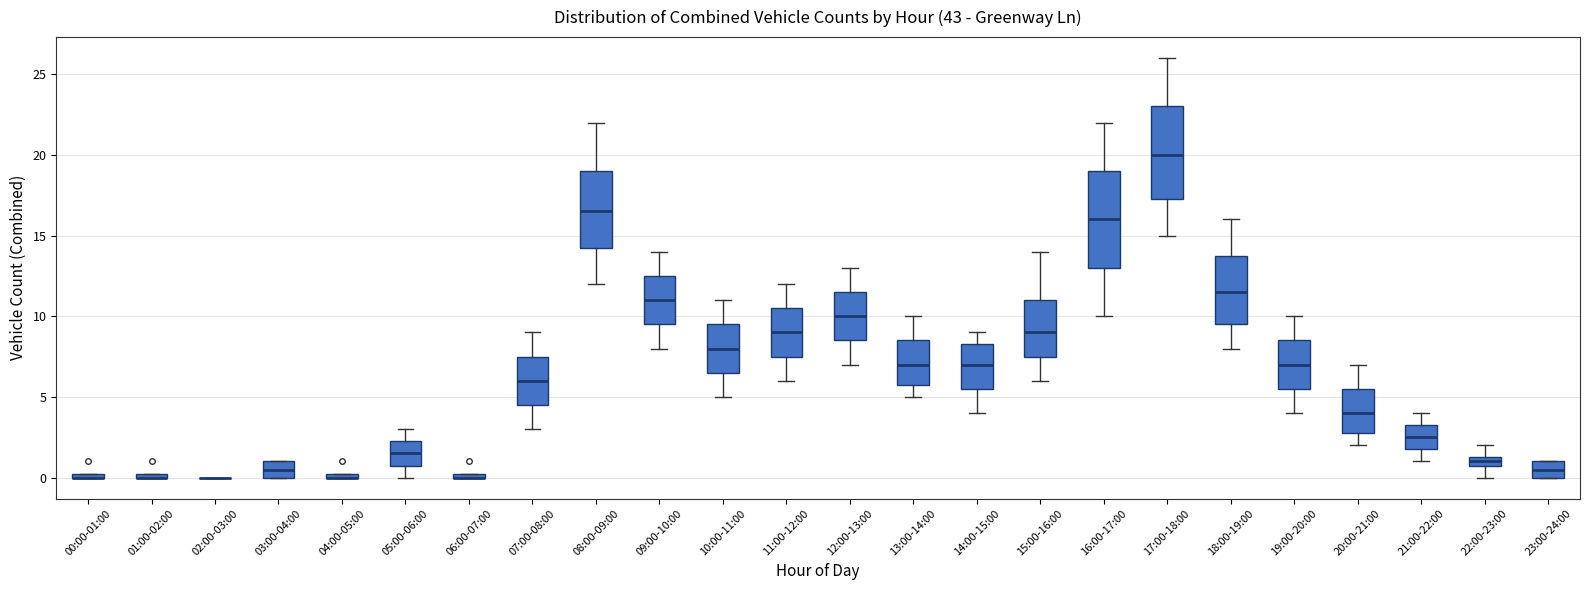

Where does the lower whisker of the box for 09:00-10:00 end on the y-axis? The values are not printed on the chart, so give them approximately, as read against the axis.

8.0